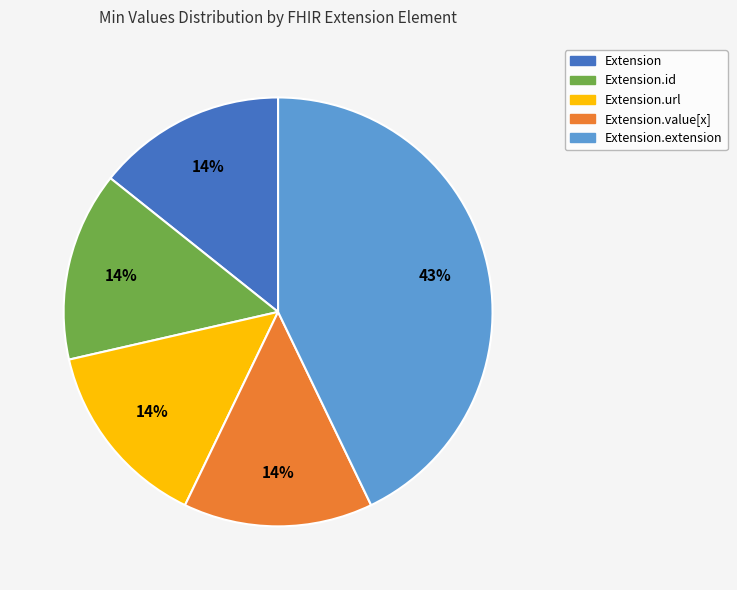

What is the ratio of the value at Extension.url to the value at Extension.value[x]?

1.0